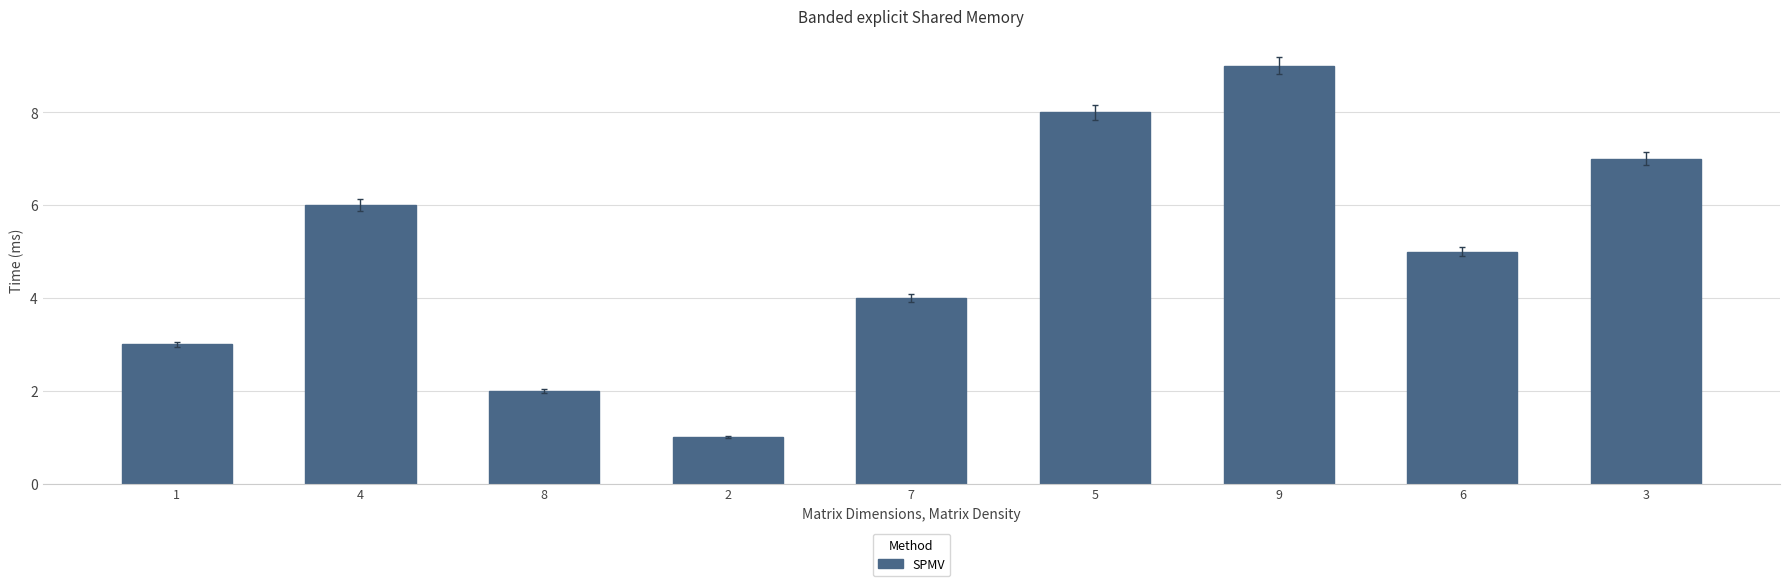

Reading left to right, extract all data points from this chart.

3	6	2	1	4	8	9	5	7